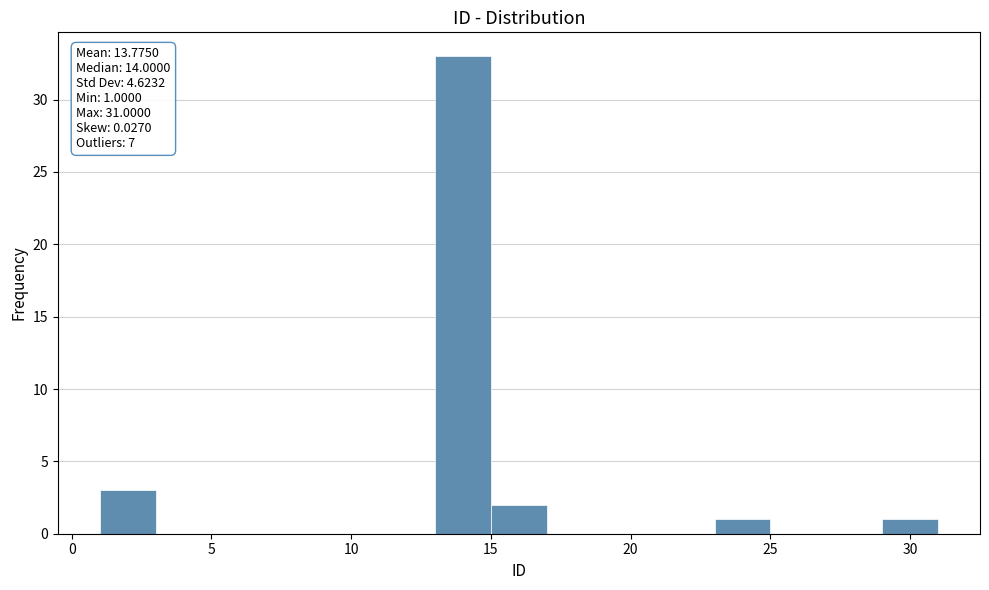

Which range on the x-axis has the tallest bar?

13 to 15